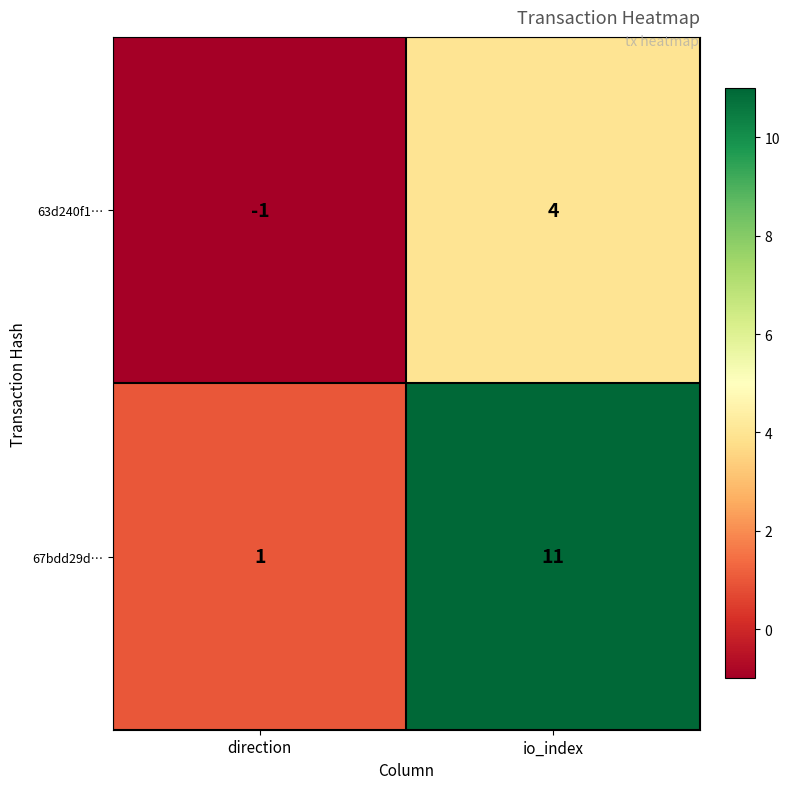

At which category does the chart reach its peak across all series?

io_index